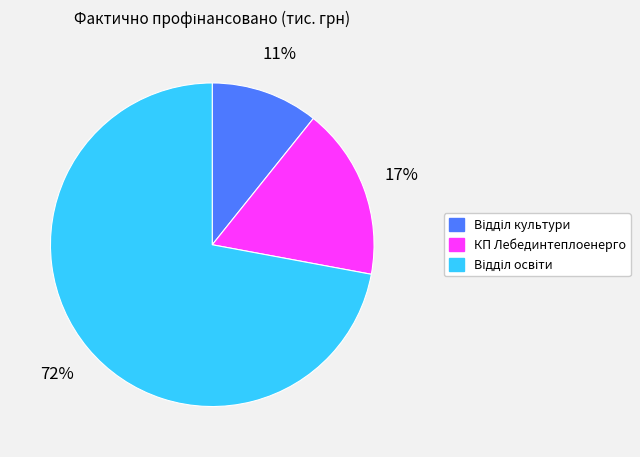

To the nearest percent, what portion does КП Лебединтеплоенерго represent?

17%